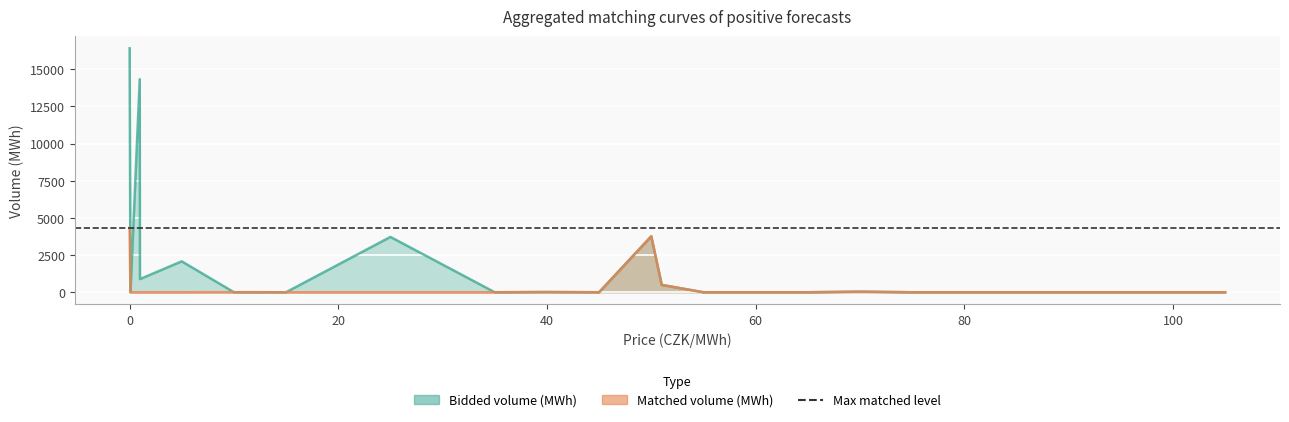

True or false: Matched volume (MWh) has a value of -1370.4 at 105.0.

False